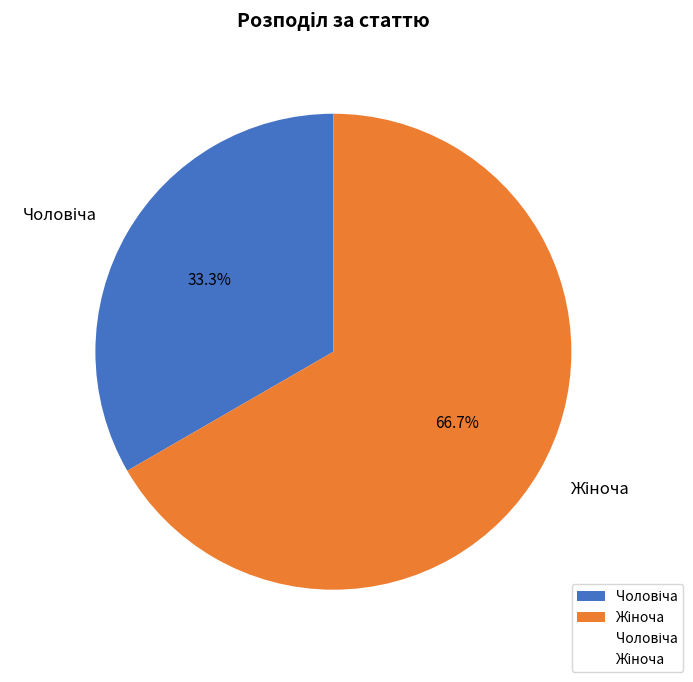

Is there any slice that represents more than half of the pie?

Yes